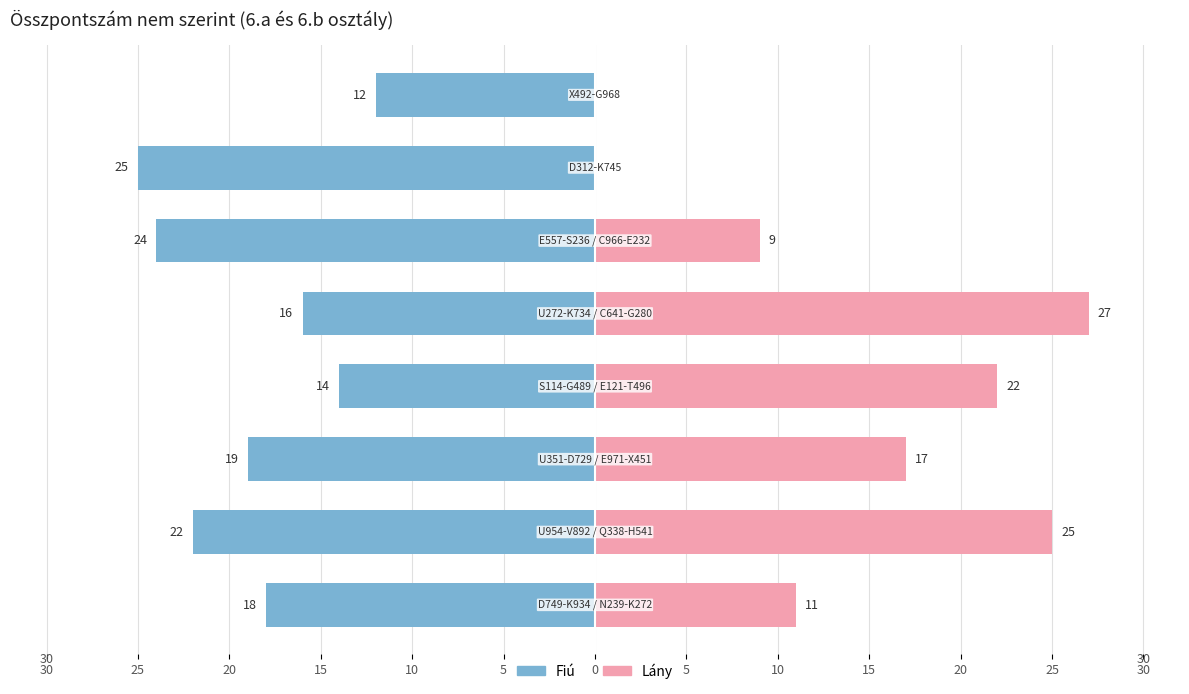

Count the number of data series in this chart.

2